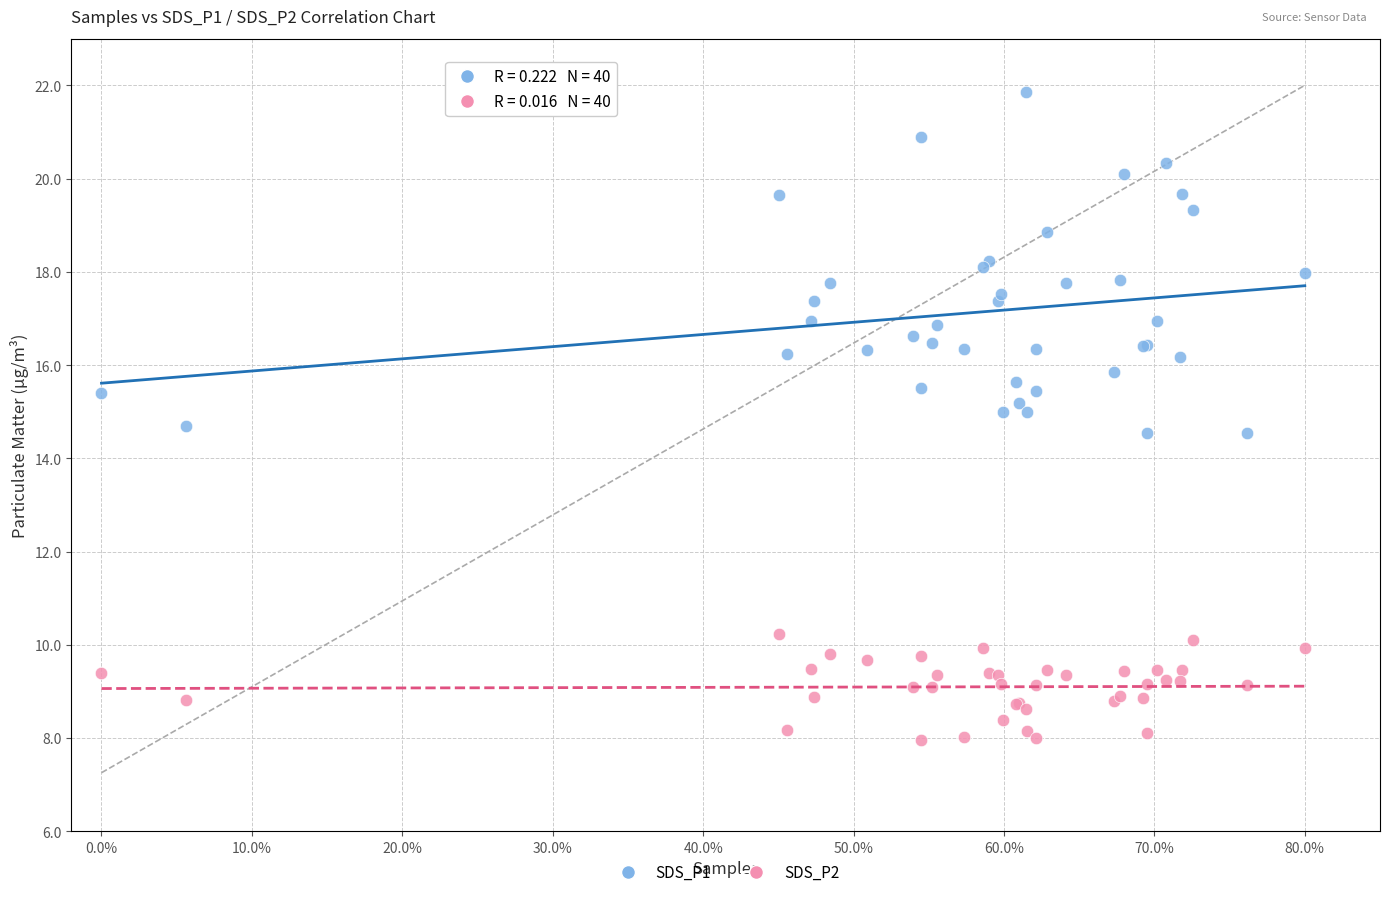

Which series has the largest Y range (max minus min)?

SDS_P1